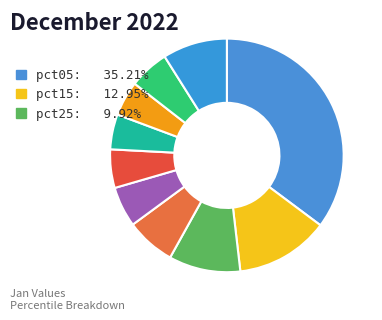

How many segments does this pie chart have?

10